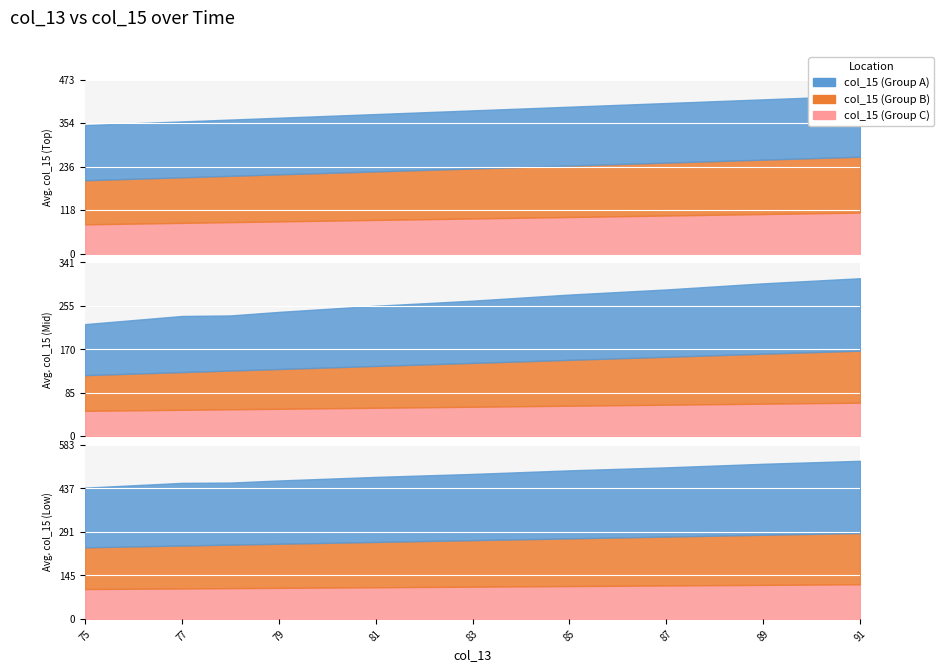

Read the col_15_a value at 85.

160